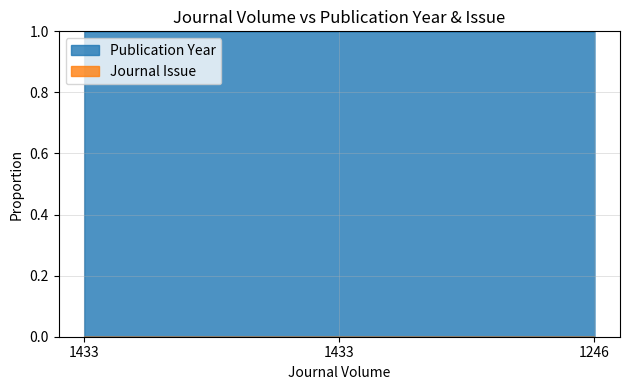

The value at 1433 is 1.5. True or false?

False